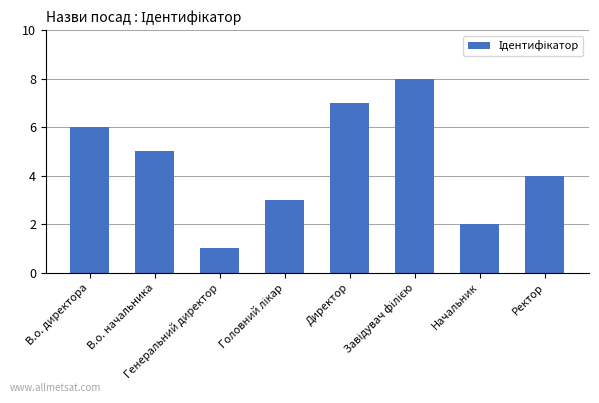

What is the greatest value displayed?

8